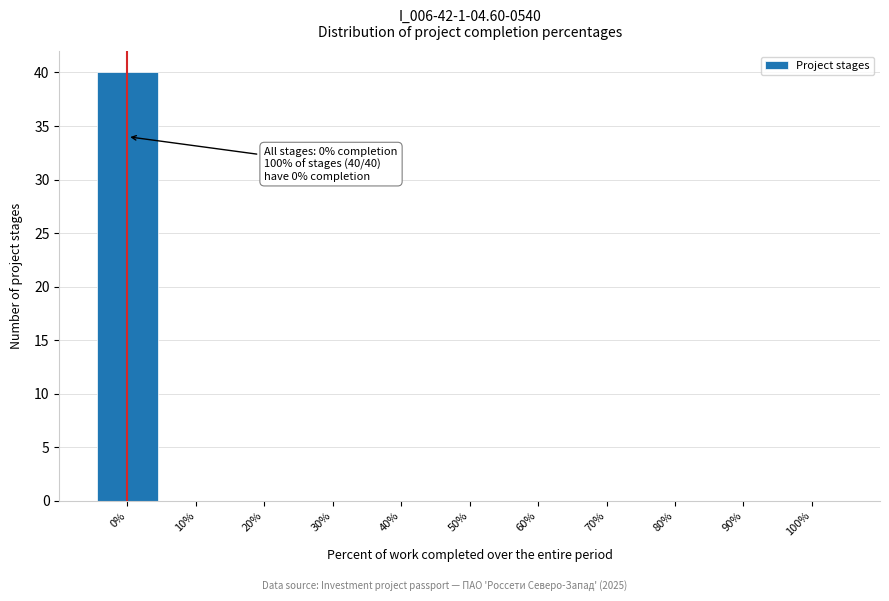

Over which range of the x-axis is the bar tallest?

-5 to 5